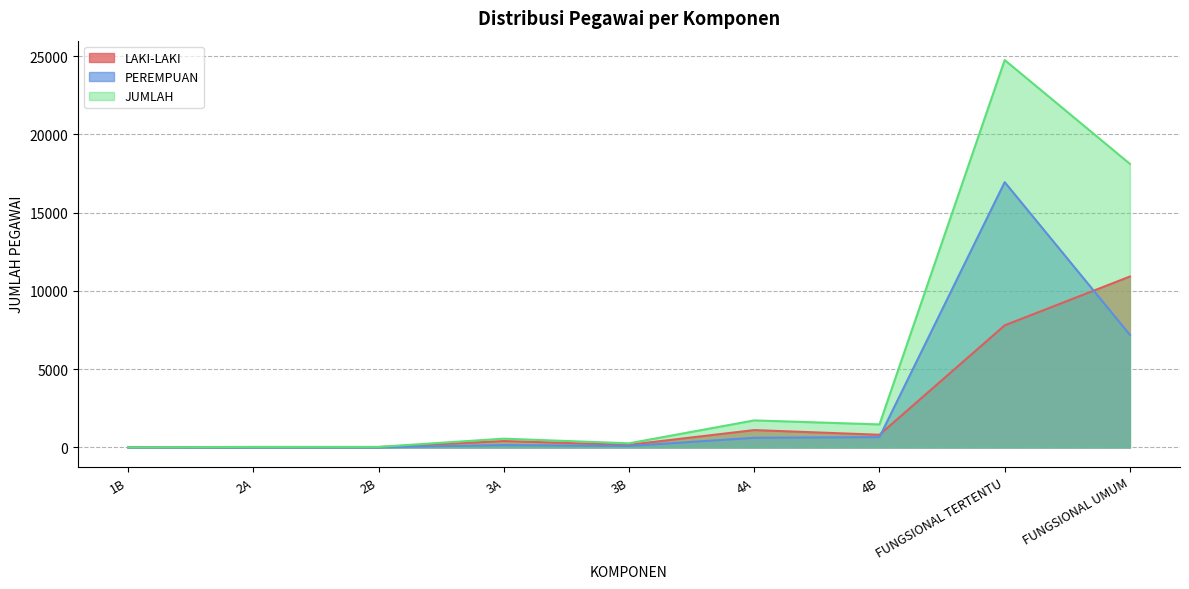

Which series has the largest total across all categories?

JUMLAH